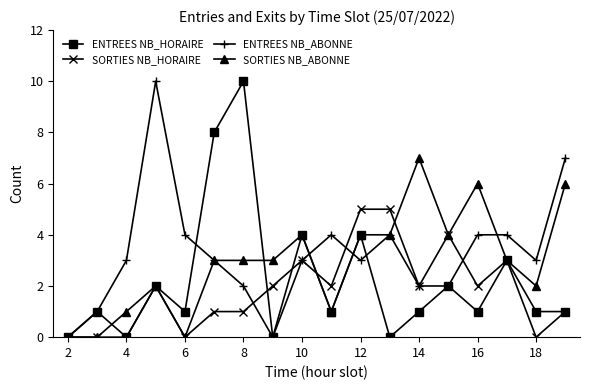

True or false: ENTREES NB_ABONNE and ENTREES NB_HORAIRE cross at least once.

True